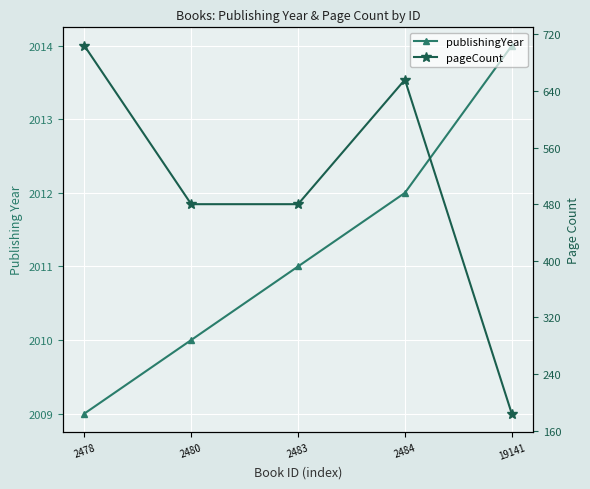

Which category has the highest value in the pageCount series?

2478